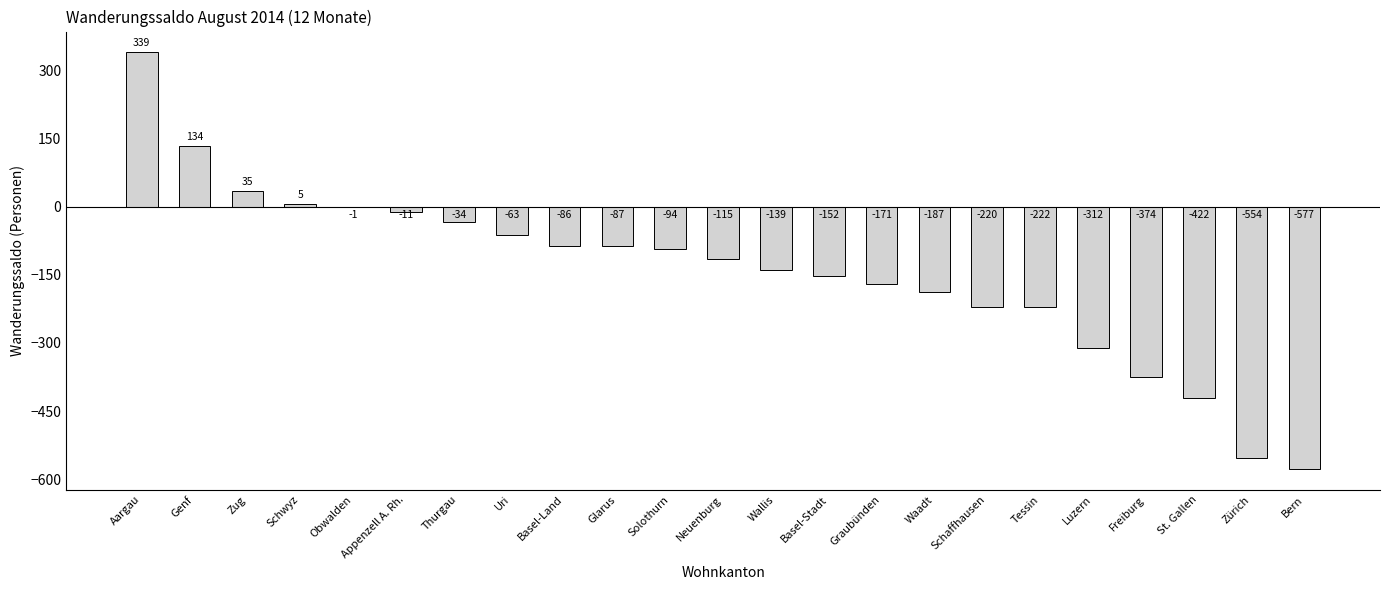

At which category does the chart reach its peak across all series?

Aargau